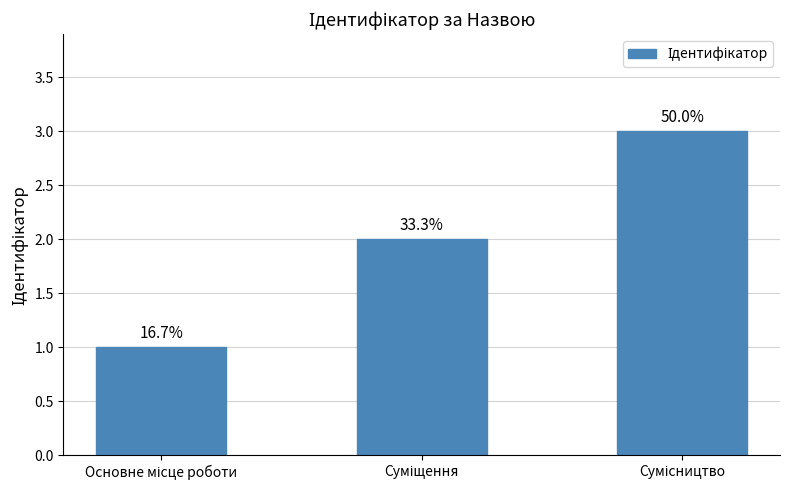

The chart shows a value of 1 at Сумісництво. True or false?

False